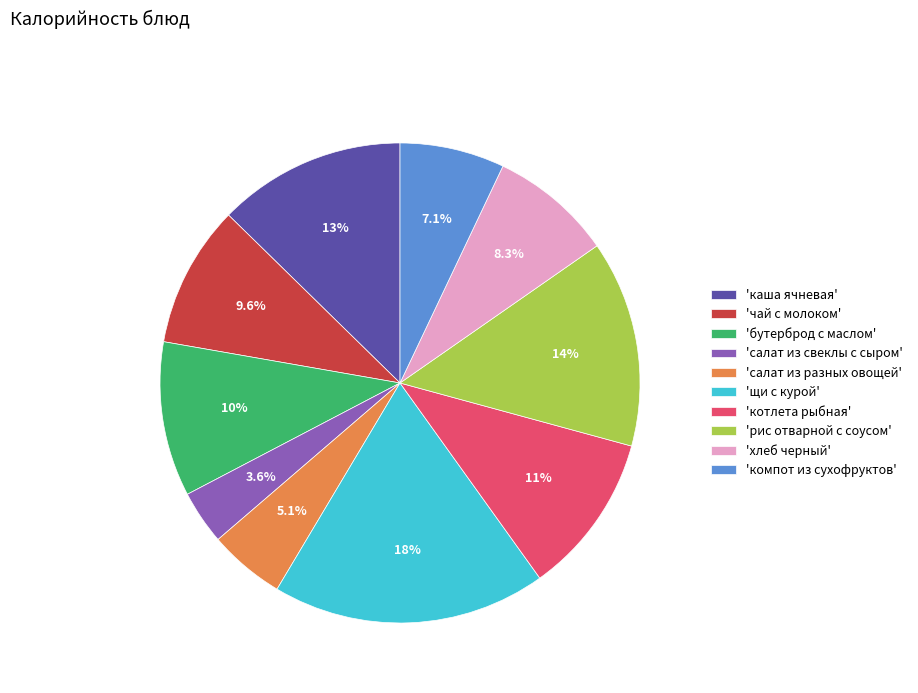

How much of the chart is everything except 'рис отварной с соусом'?

86.1%